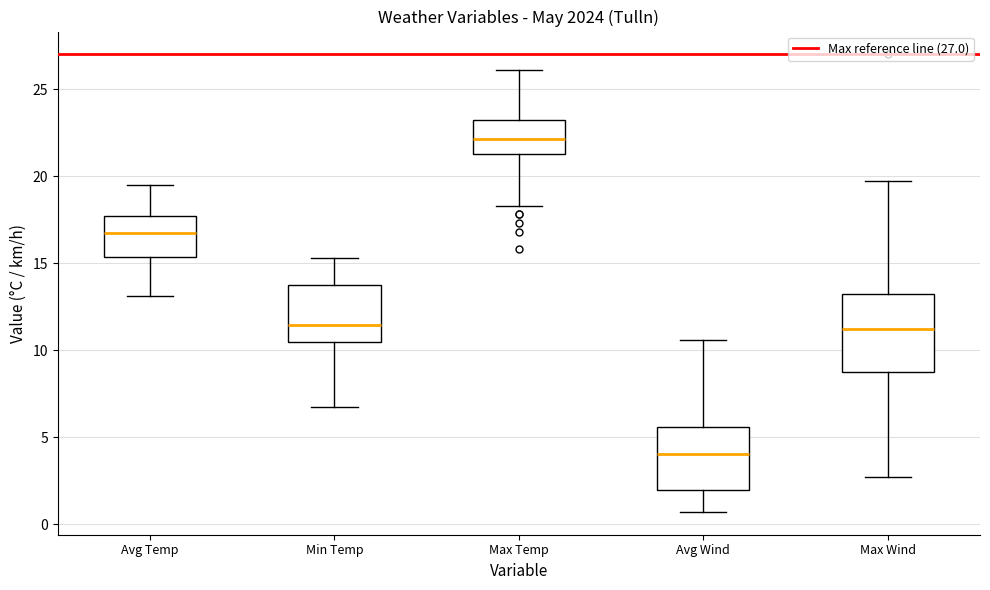

Which box is the tallest, from its lower edge to its upper edge?

Max Wind